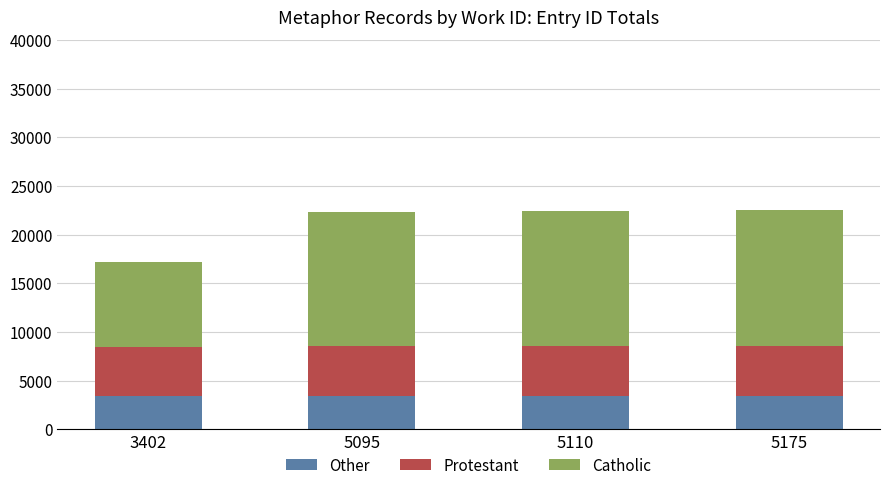

Count the number of categories in the chart.

4